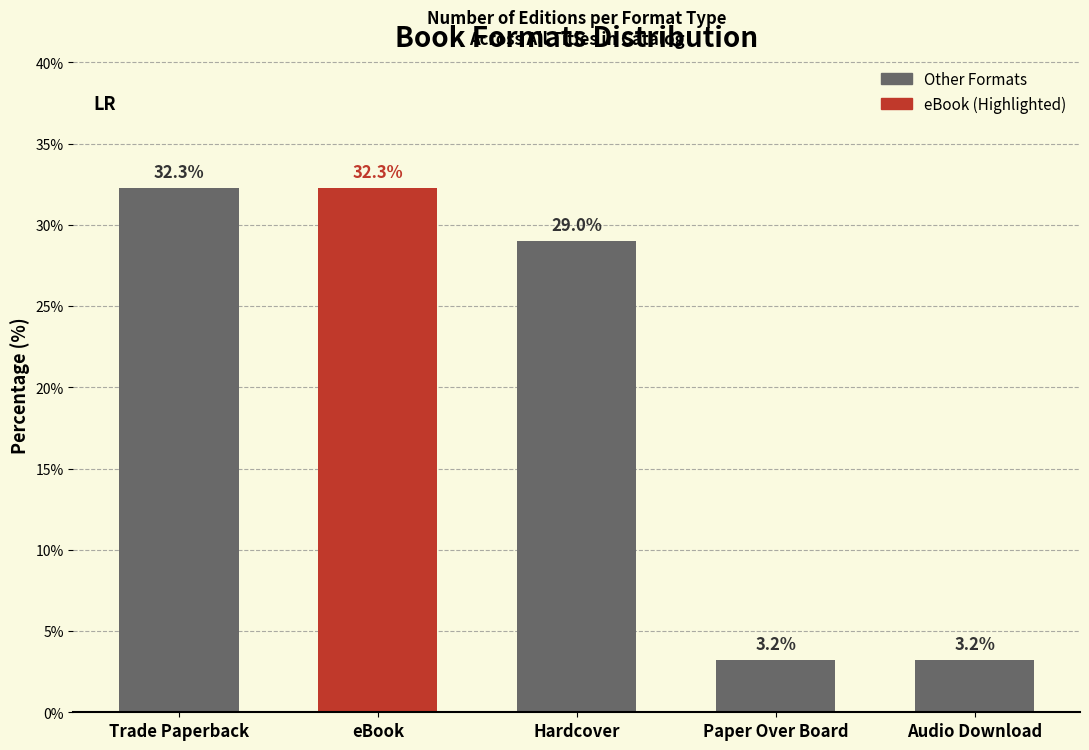

Reading left to right, what are all the values shown in this chart?

Trade Paperback=32.3	eBook=32.3	Hardcover=29.0	Paper Over Board=3.2	Audio Download=3.2